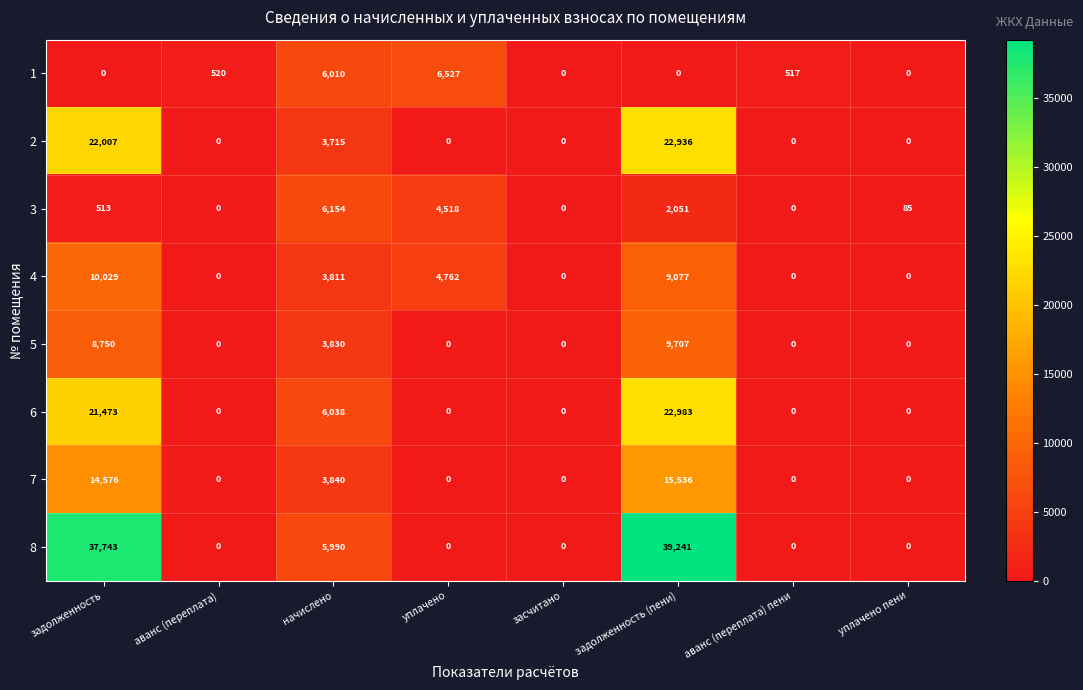

What is the highest value of the 1 series?

6527